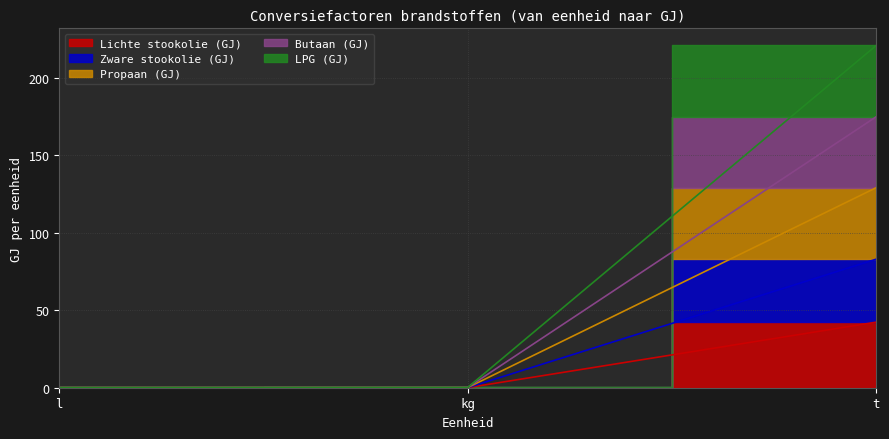

What is the label of the 3rd point from the right?

l